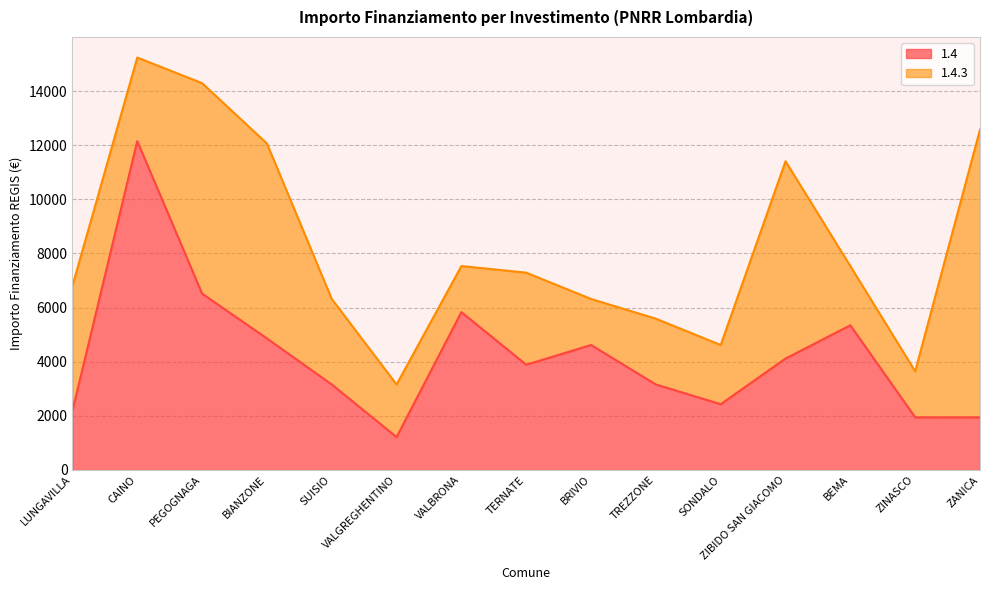

What is the difference between the second highest and second lowest values?

4573